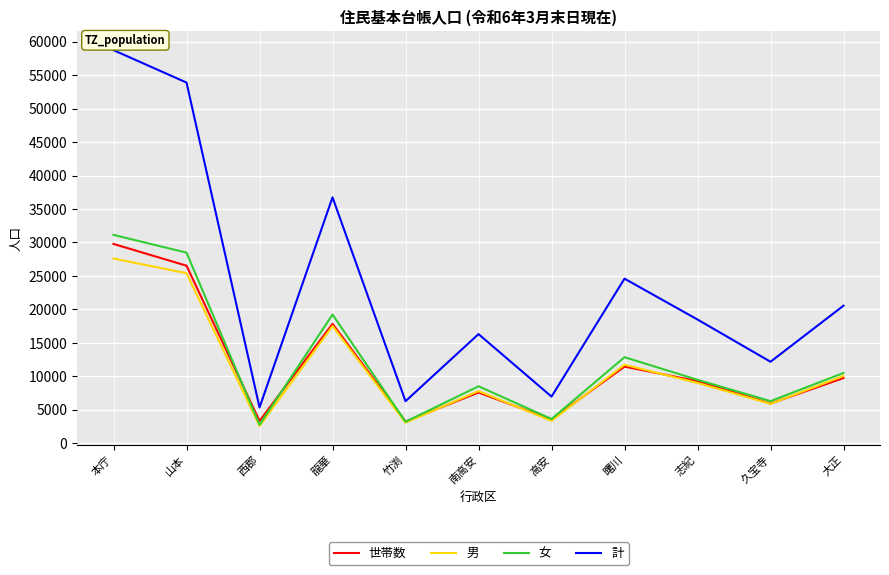

Which series has the largest range (max minus min)?

計